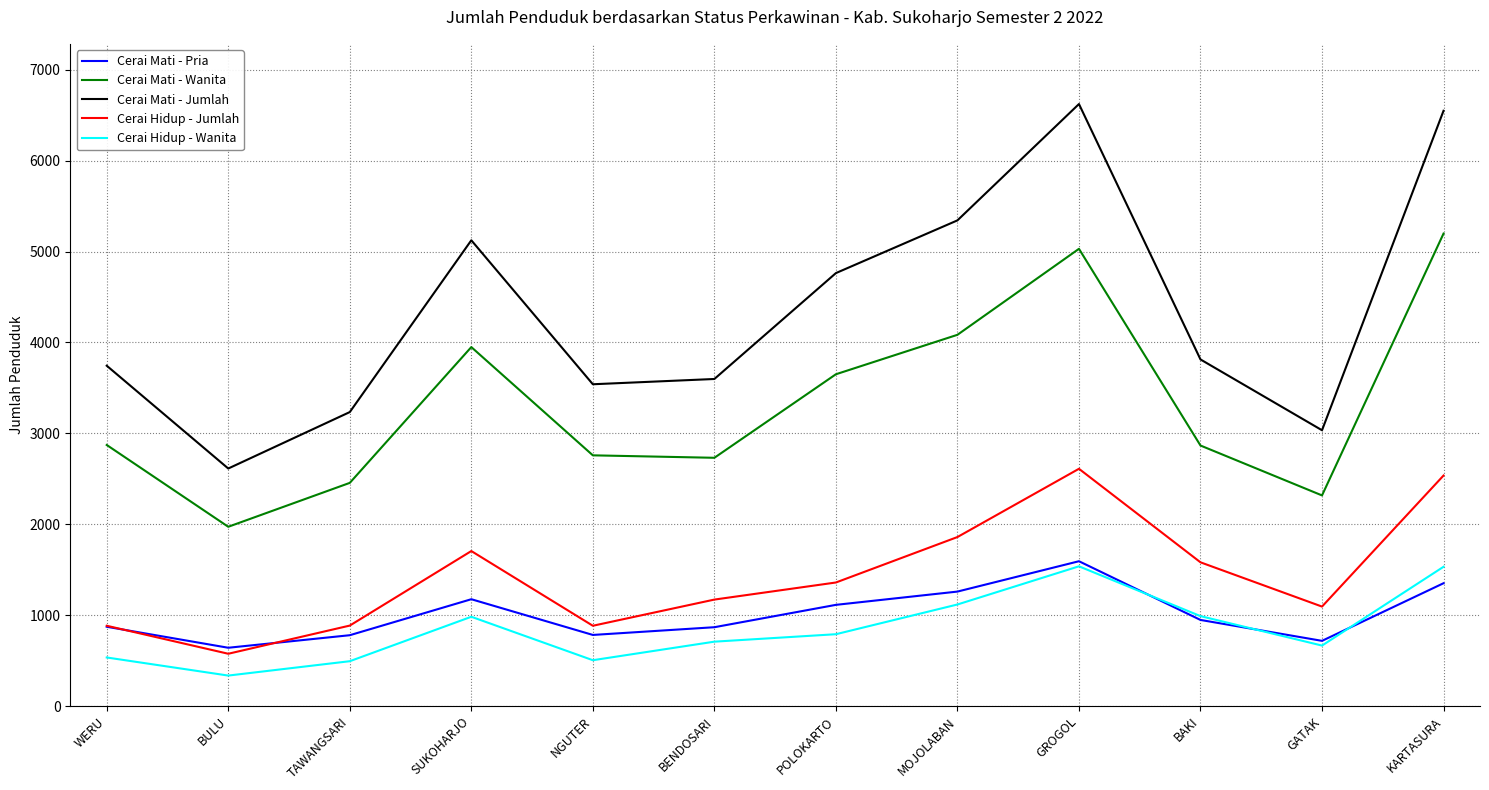

Which series has the widest spread of values?

Cerai Mati - Jumlah